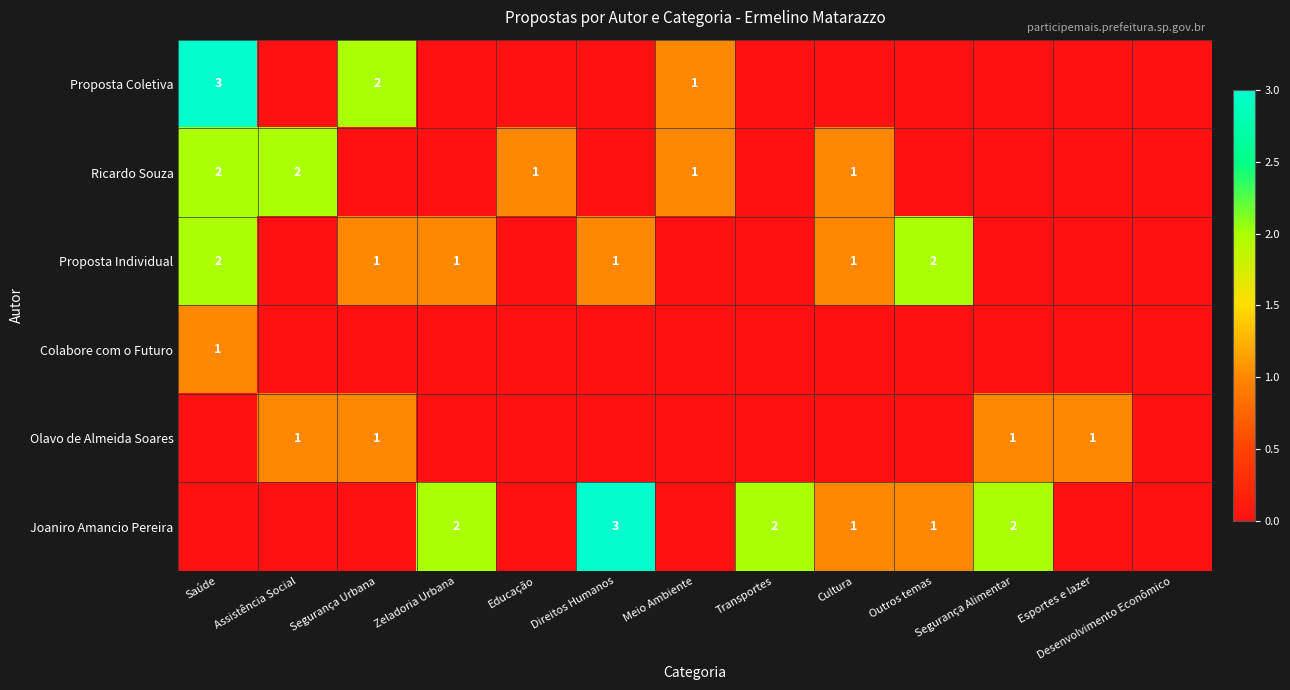

The value of Joaniro Amancio Pereira at Transportes is 2. True or false?

True